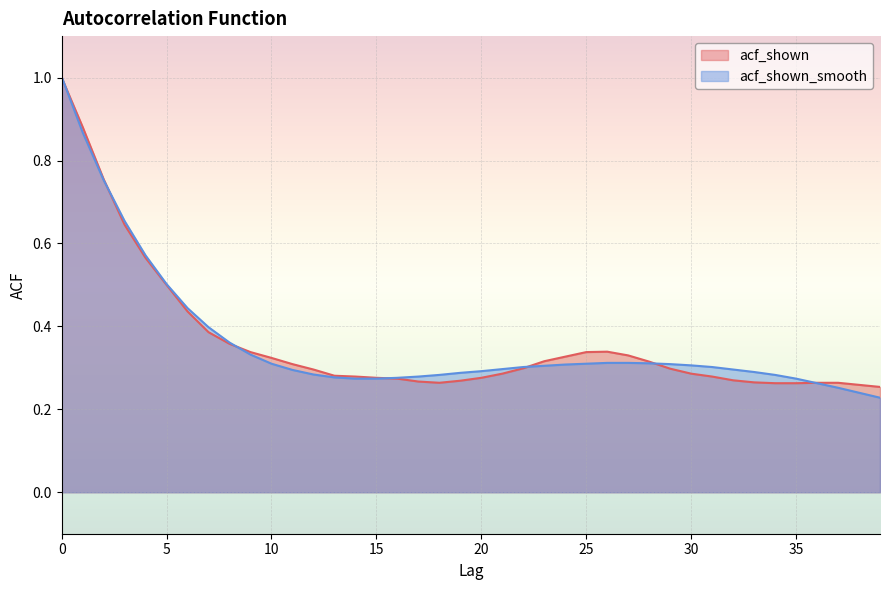

What is the minimum value for acf_shown_smooth?

0.2